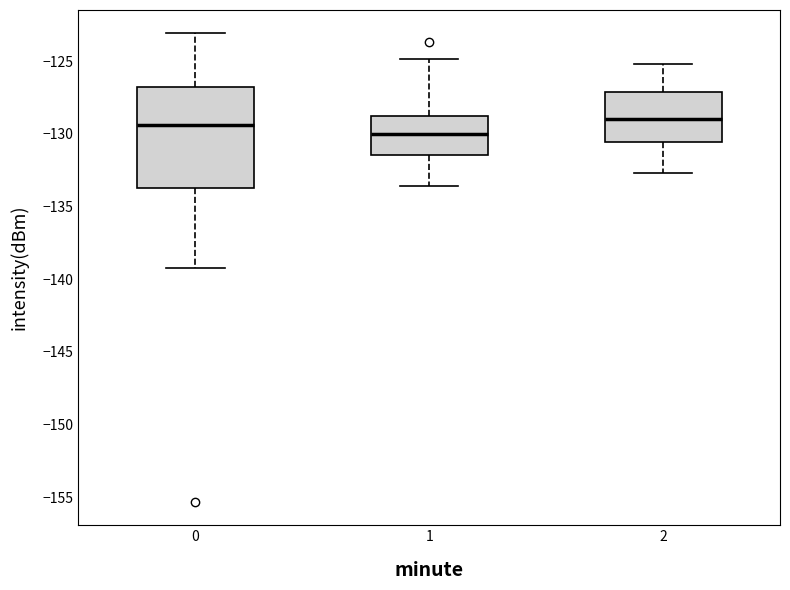

Reading left to right, read every box against the y-axis: the position of its median line, the range the box covers, and the ends of its whiskers. The values are not printed on the chart, so give them approximately, as read against the axis.

0: median -129.5, box -133.5 to -127.0, whiskers -139.5 to -123.0
1: median -130.0, box -131.5 to -129.0, whiskers -133.5 to -125.0
2: median -129.0, box -130.5 to -127.0, whiskers -132.5 to -125.0